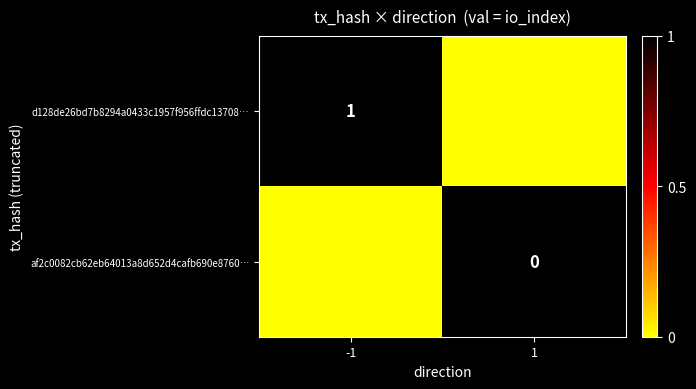

Is it true that d128de26bd7b8294a0433c1957f956ffdc13708… equals 1 at -1?

True